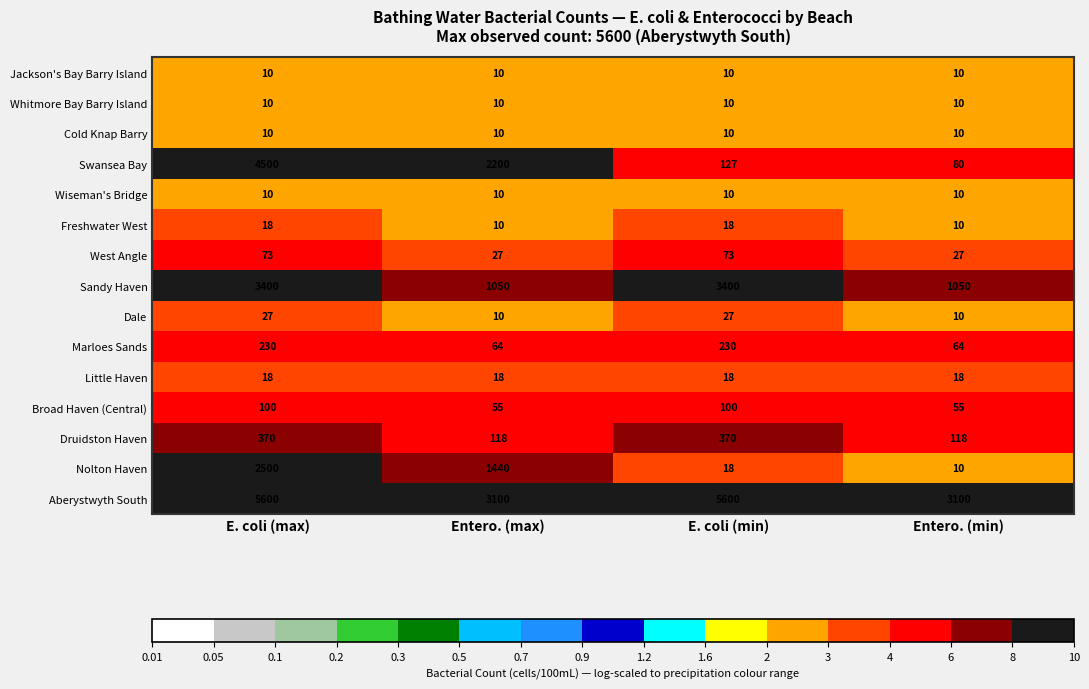

At how many categories does at least one series exceed 2121?

4